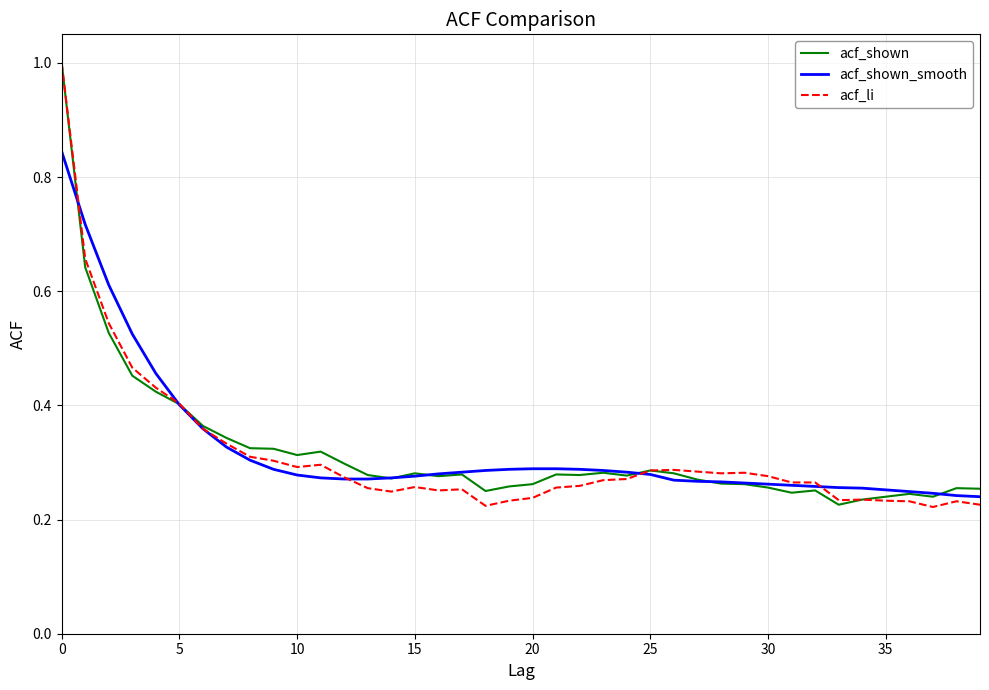

What is the maximum value for acf_li?

1.0